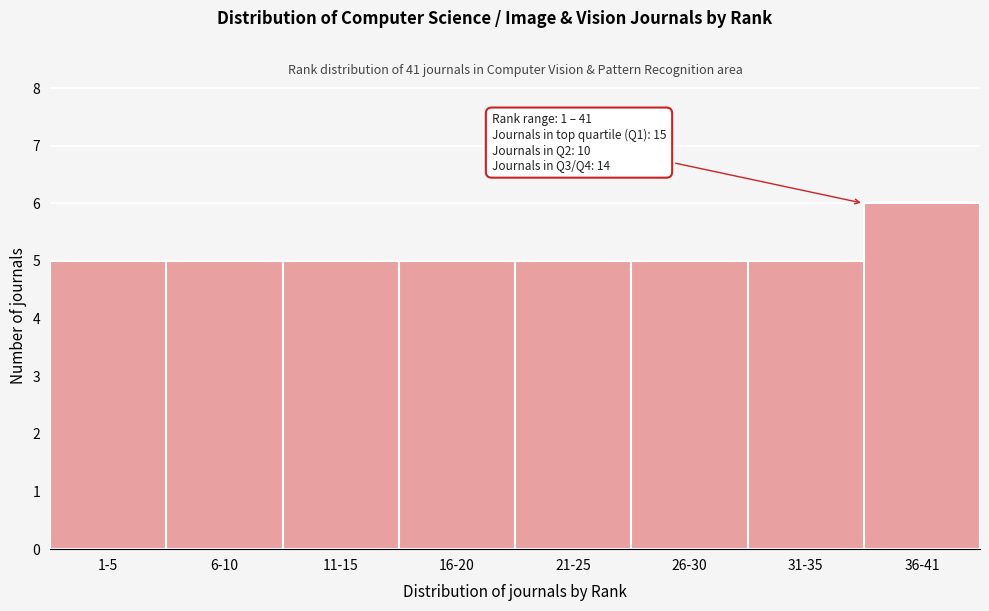

Reading left to right, list all the values displayed in this chart.

5	5	5	5	5	5	5	6